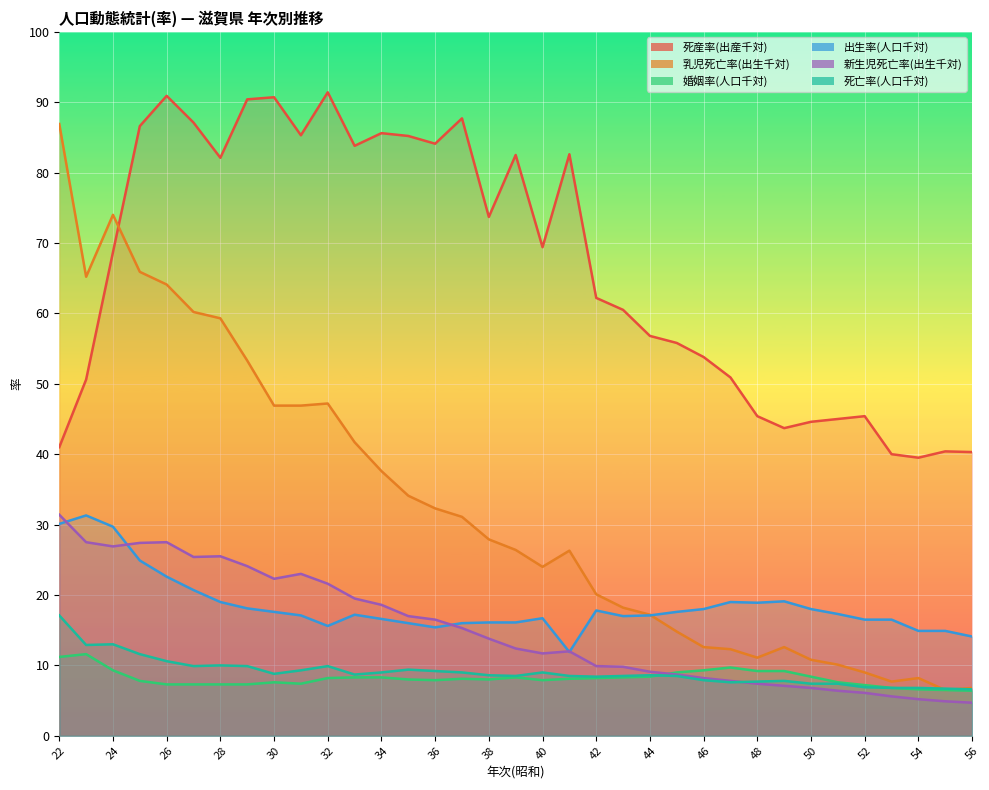

Rank the series at 40 from lowest to highest value.

婚姻率(人口千対), 死亡率(人口千対), 新生児死亡率(出生千対), 出生率(人口千対), 乳児死亡率(出生千対), 死産率(出産千対)